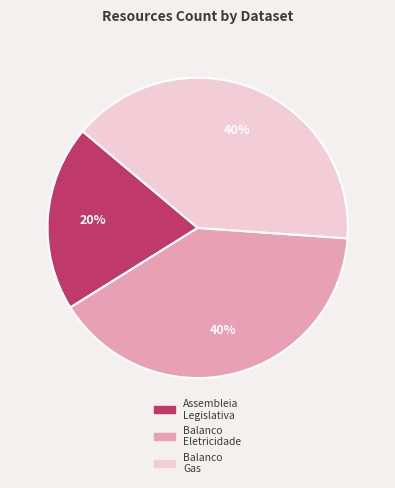

To the nearest percent, what is the average slice percentage?

33%